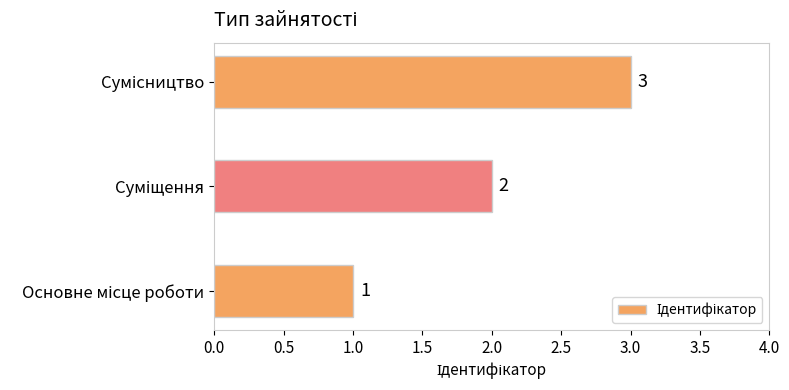

How many values are between 1 and 3?

3